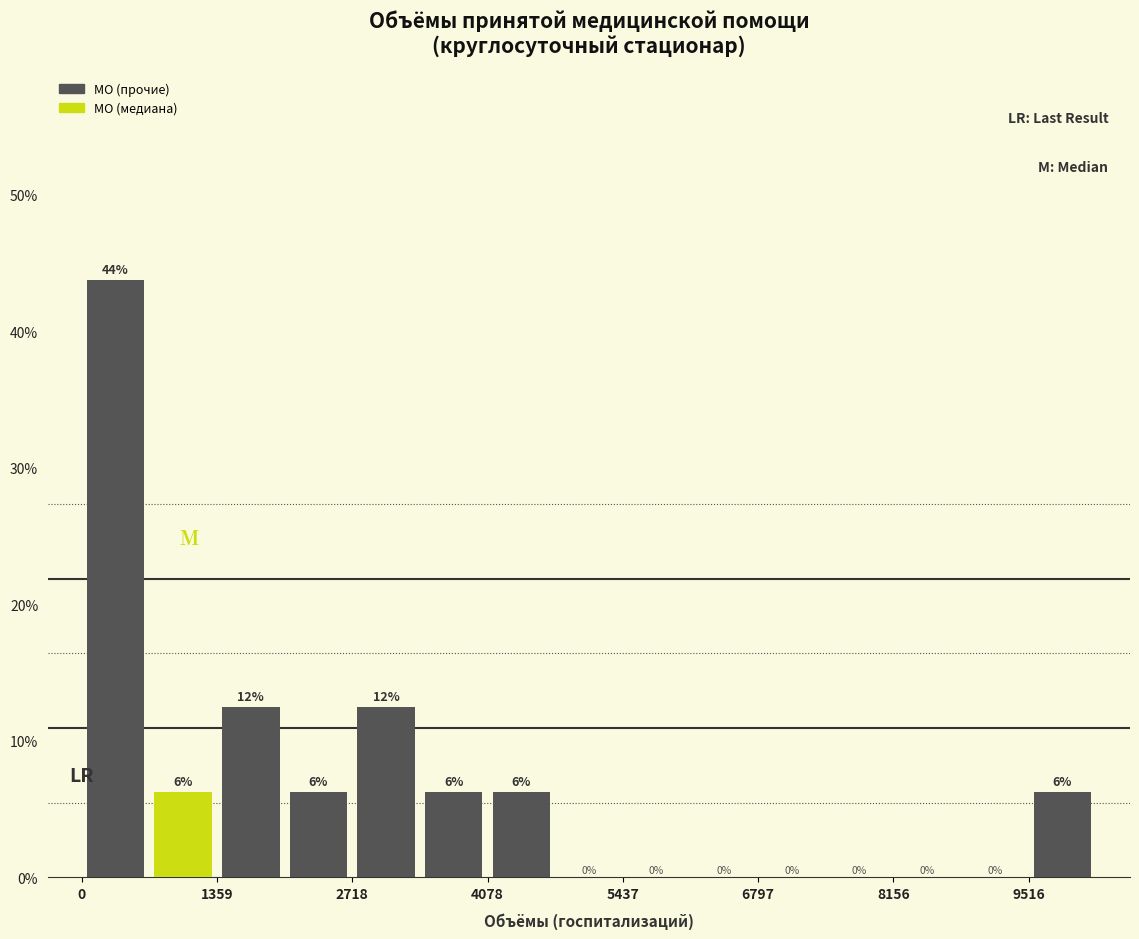

Around what value on the x-axis is the tallest bar? Give the approximate position of its centre, as read against the axis.

400